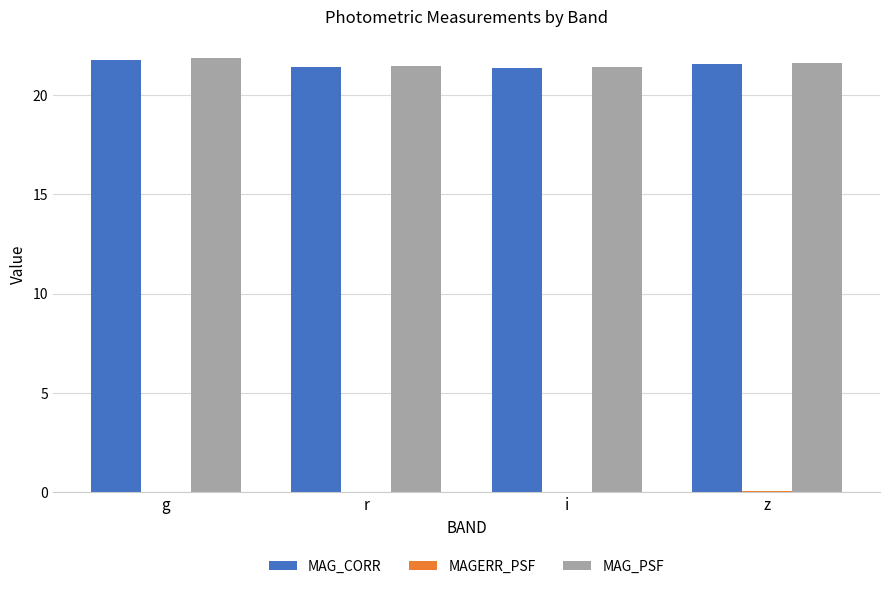

True or false: MAG_CORR has a value of 21.7 at g.

True